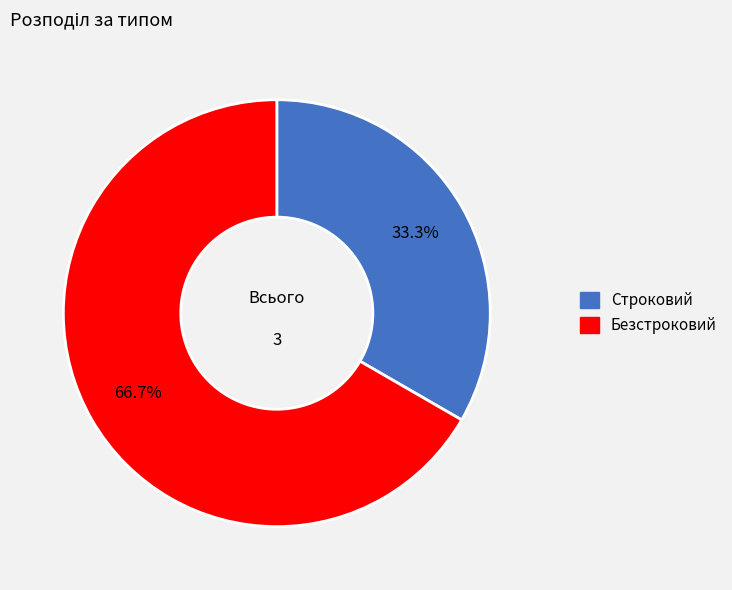

To the nearest percent, what is the combined percentage of Строковий and Безстроковий?

100%